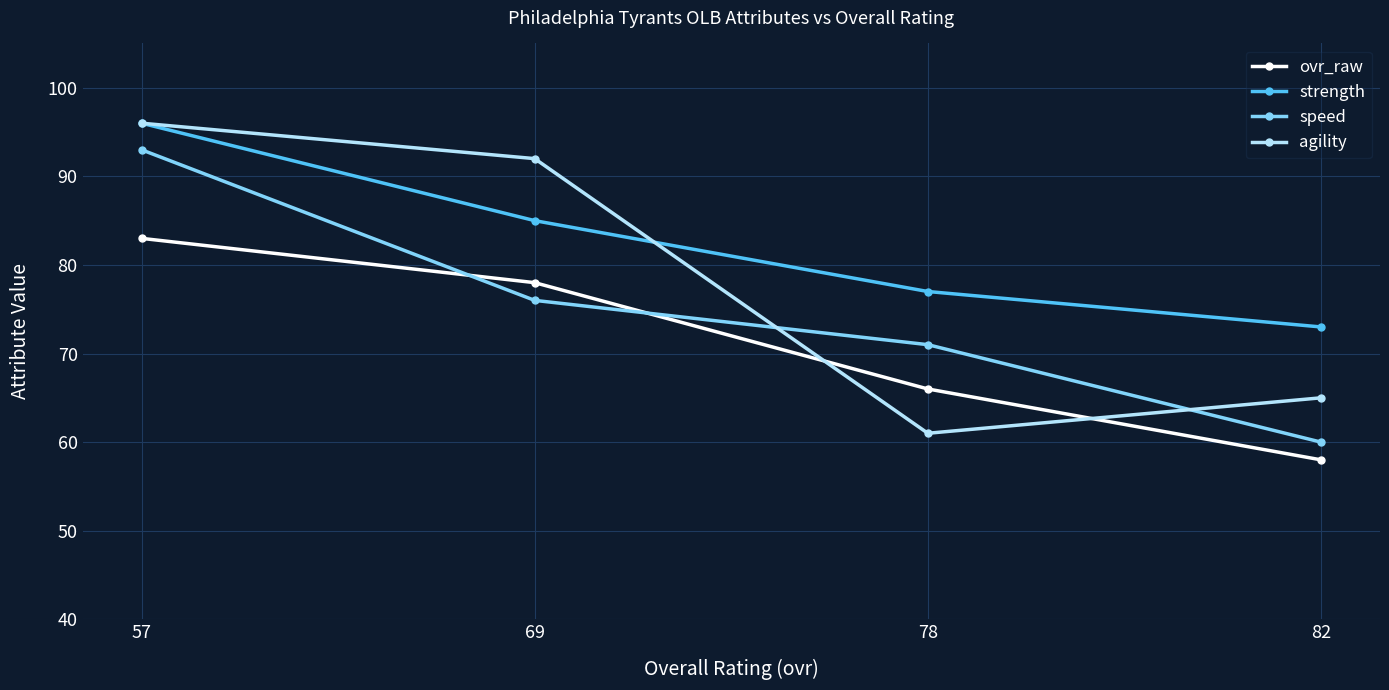

Reading left to right, what are all the values shown in this chart?

ovr_raw: 83	78	66	58
strength: 96	85	77	73
speed: 93	76	71	60
agility: 96	92	61	65